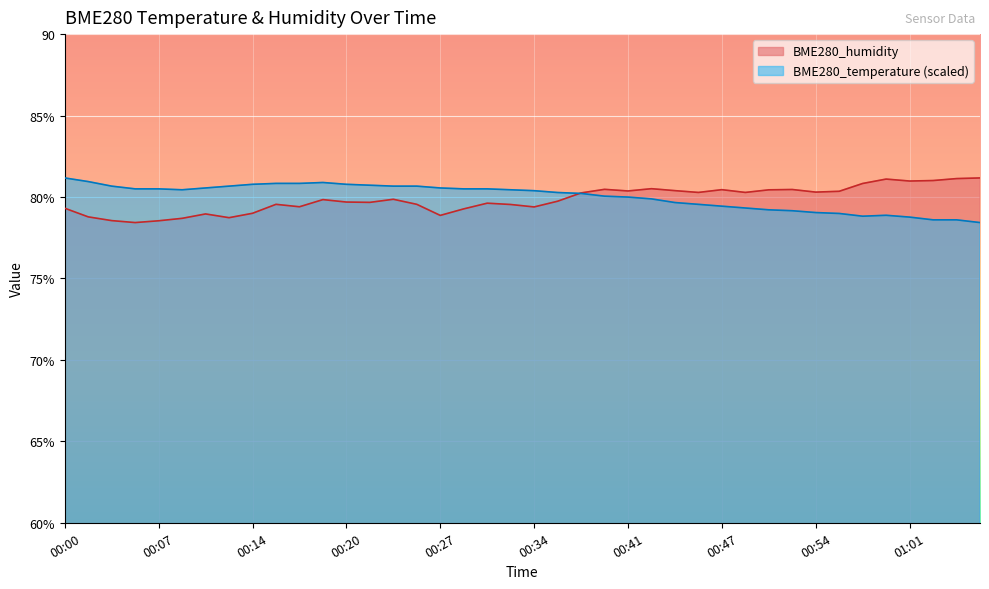

At which category does BME280_humidity reach its first local valley?

00:05